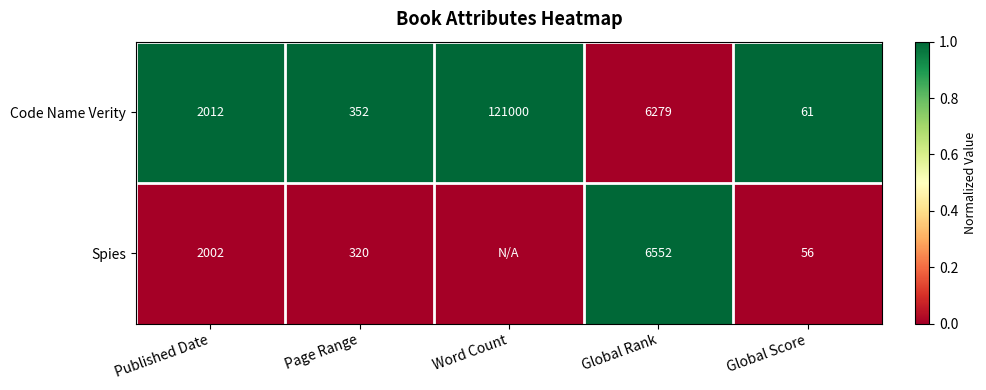

At which category is the sum across all series the highest?

Published Date